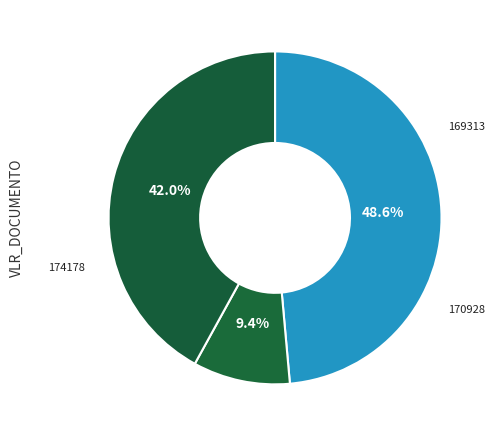

To the nearest percent, what portion does 174178 represent?

9%